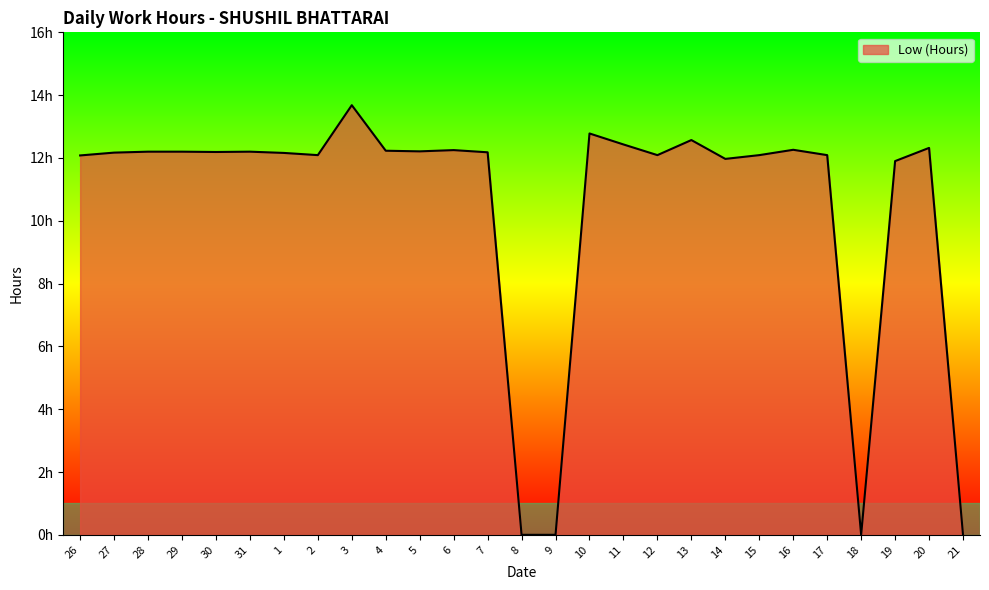

Is this an area chart (filled region under the line)?

Yes